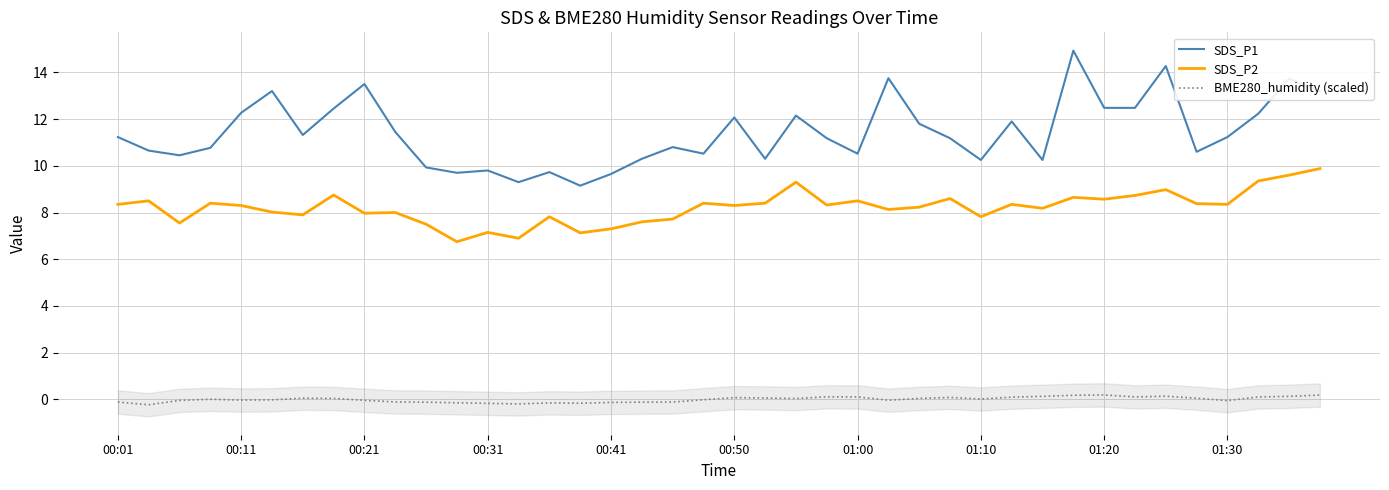

Reading left to right, list all the values displayed in this chart.

SDS_P1: 11.2	10.7	10.4	10.8	12.3	13.2	11.3	12.4	13.5	11.4	9.9	9.7	9.8	9.3	9.7	9.2	9.7	10.3	10.8	10.5	12.1	10.3	12.2	11.2	10.5	13.8	11.8	11.2	10.2	11.9	10.2	14.9	12.5	12.5	14.3	10.6	11.2	12.2	13.7	13.2
SDS_P2: 8.3	8.5	7.5	8.4	8.3	8.0	7.9	8.8	8.0	8.0	7.5	6.8	7.2	6.9	7.8	7.1	7.3	7.6	7.7	8.4	8.3	8.4	9.3	8.3	8.5	8.1	8.2	8.6	7.8	8.3	8.2	8.7	8.6	8.7	9.0	8.4	8.3	9.3	9.6	9.9
BME280_humidity (scaled): -0.1	-0.2	-0.0	0.0	-0.0	-0.0	0.1	0.0	-0.0	-0.1	-0.1	-0.1	-0.2	-0.2	-0.1	-0.2	-0.1	-0.1	-0.1	-0.0	0.1	0.1	0.0	0.1	0.1	-0.0	0.0	0.1	0.0	0.1	0.1	0.2	0.2	0.1	0.1	0.1	-0.1	0.1	0.1	0.2